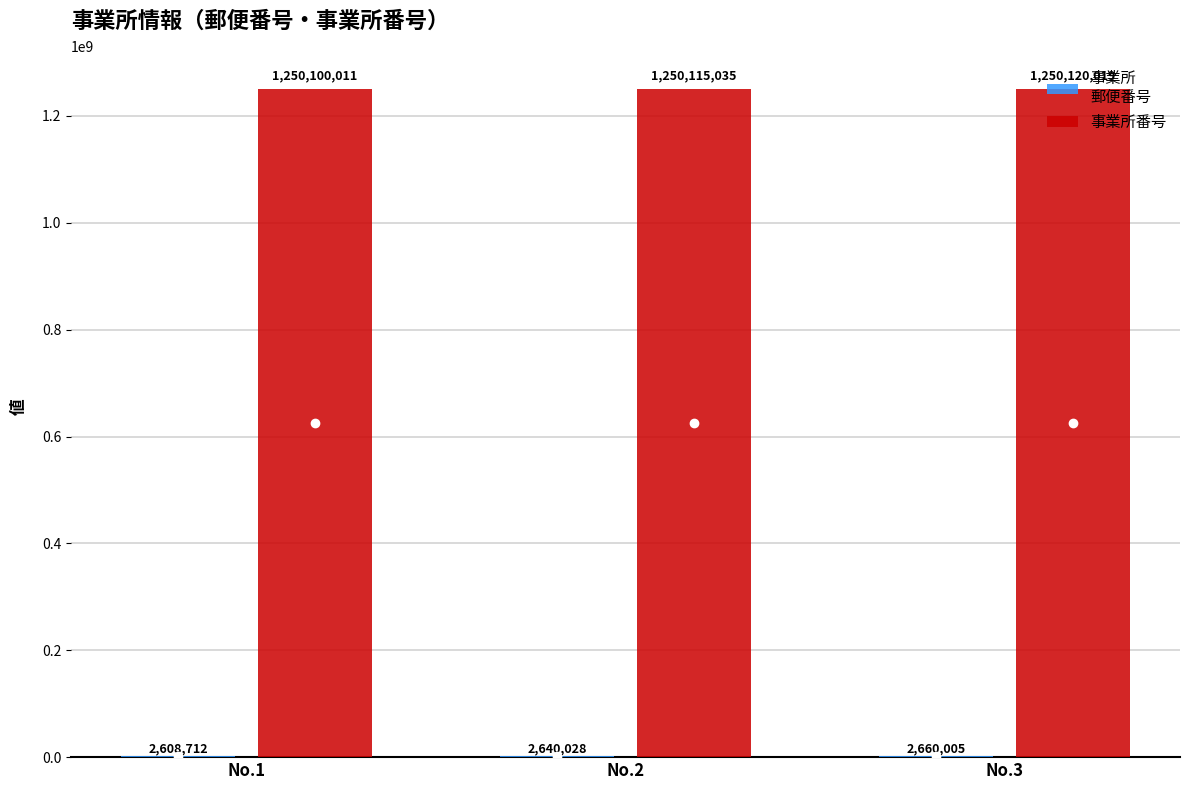

At which category is the sum across all series the highest?

No.3